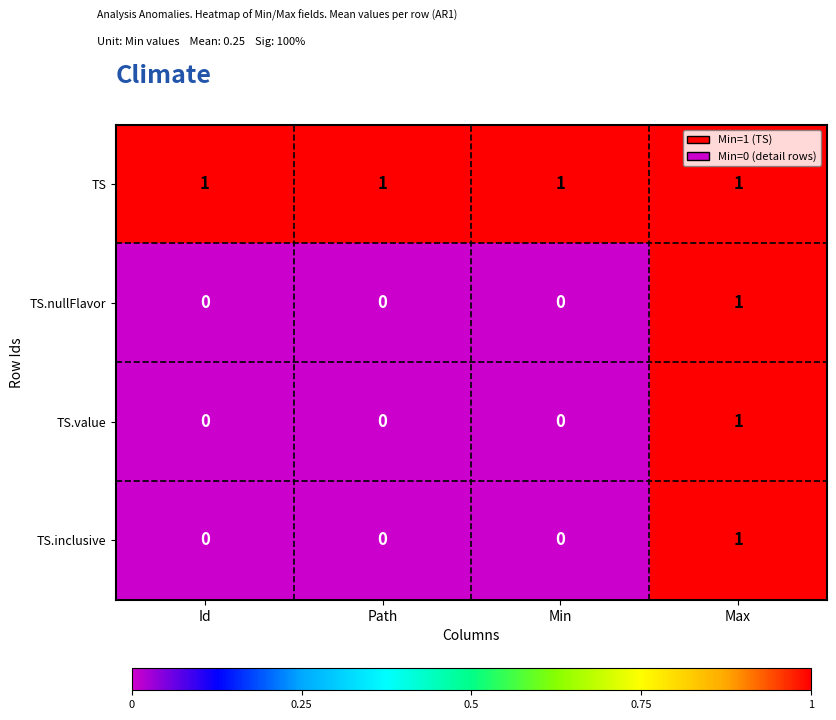

The TS series shows 1 at Max. True or false?

True